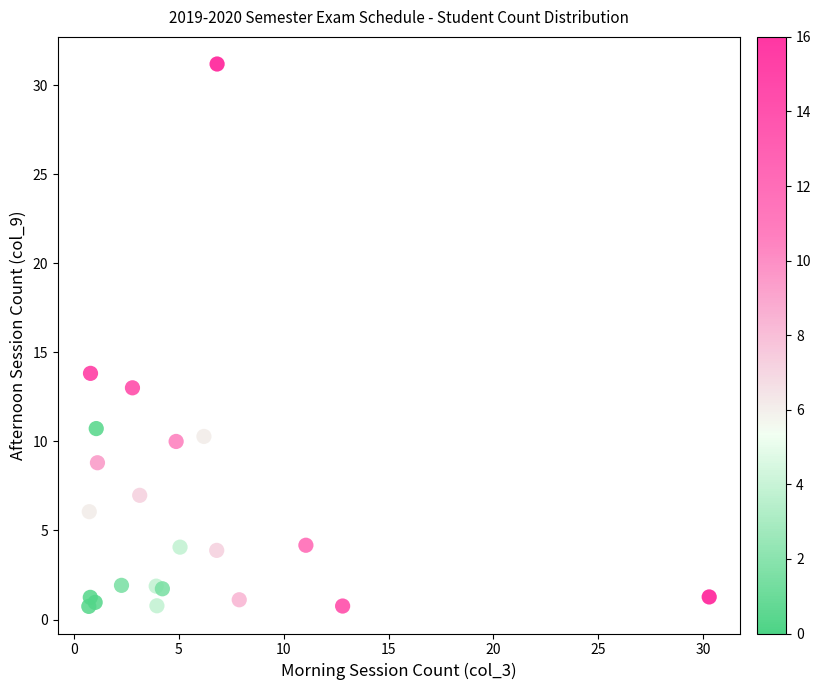

What Y value in the scatter plot is closest to 15?

13.8